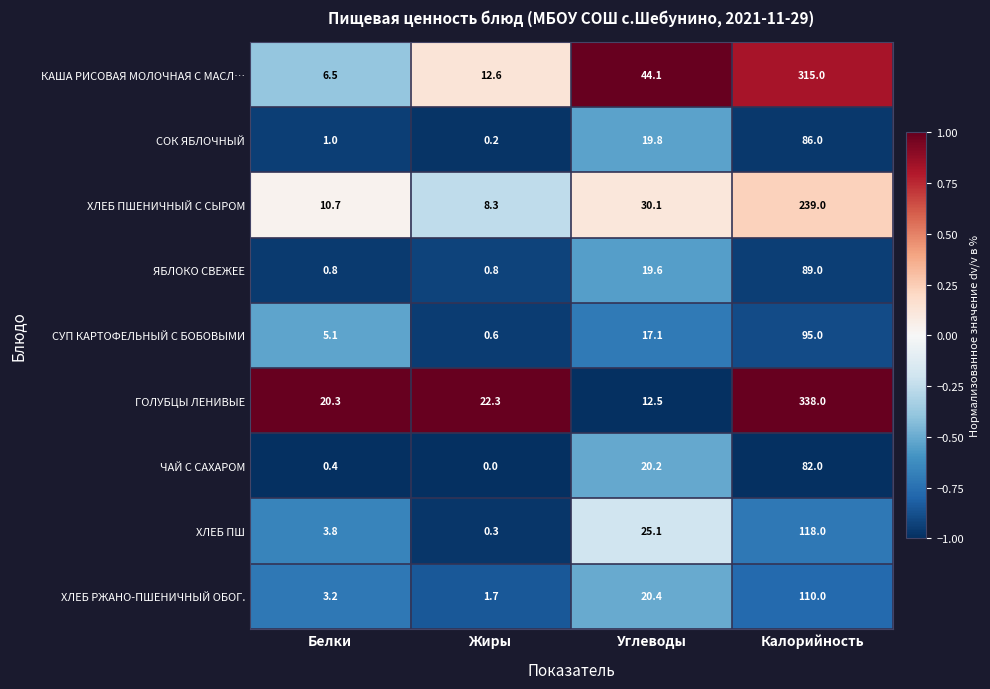

What is the difference between the highest and lowest values at Калорийность?

256.0